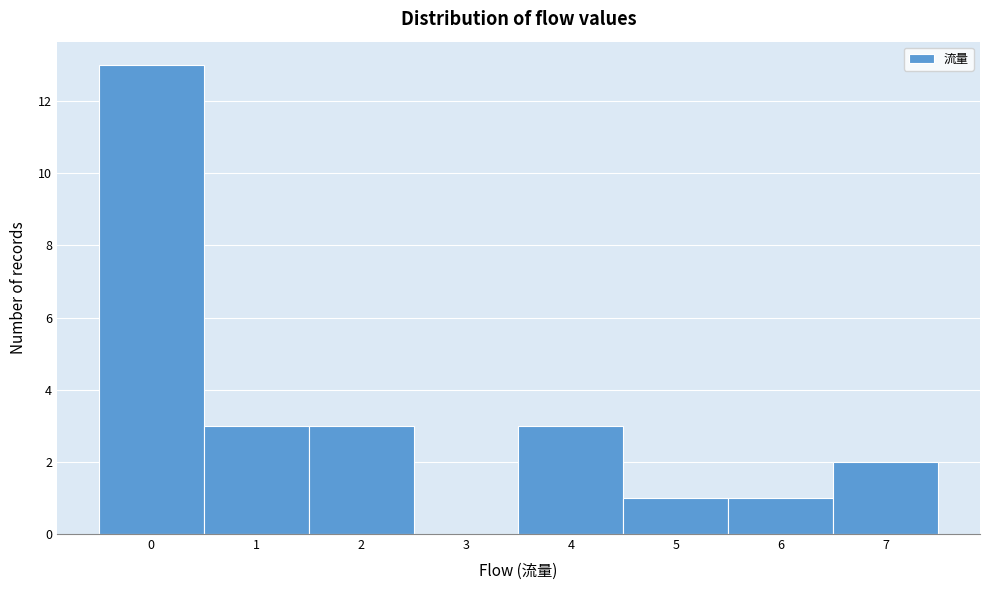

Reading left to right, transcribe this chart: for each bar, give the range it covers on the x-axis and its height. The values are not printed on the chart, so give them approximately, as read against the axis.

-0.5 to 0.5: 13
0.5 to 1.5: 3
1.5 to 2.5: 3
2.5 to 3.5: 0
3.5 to 4.5: 3
4.5 to 5.5: 1
5.5 to 6.5: 1
6.5 to 7.5: 2